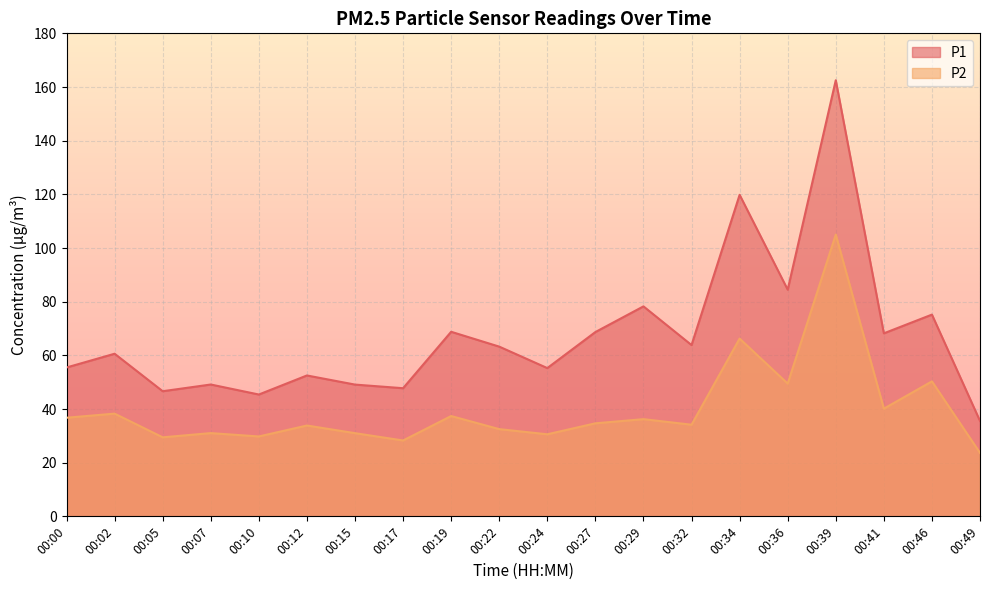

What is the difference between the highest and lowest values at 00:49?

11.9